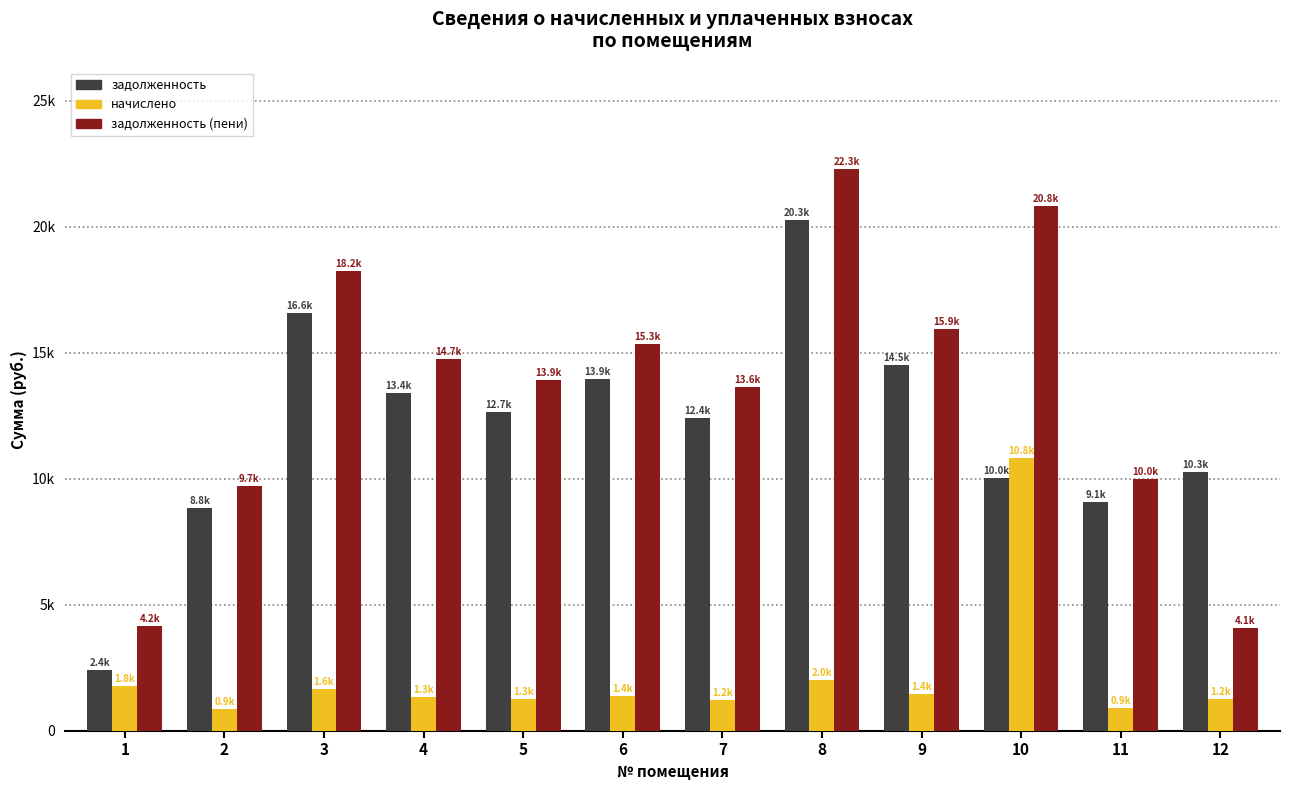

Reading right to left, extract all data points from this chart.

задолженность: 12=10250.2	11=9075.6	10=10018.6	9=14497.2	8=20272.6	7=12415.0	6=13947.4	5=12650.6	4=13405.1	3=16579.4	2=8839.9	1=2399.4
начислено: 12=1236.3	11=900.9	10=10798.0	9=1439.1	8=2012.4	7=1232.4	6=1384.5	5=1255.8	4=1330.7	3=1645.8	2=877.5	1=1755.0
задолженность (пени): 12=4067.9	11=9976.5	10=20816.5	9=15936.3	8=22285.0	7=13647.4	6=15331.9	5=13906.4	4=14735.8	3=18225.2	2=9717.4	1=4154.4